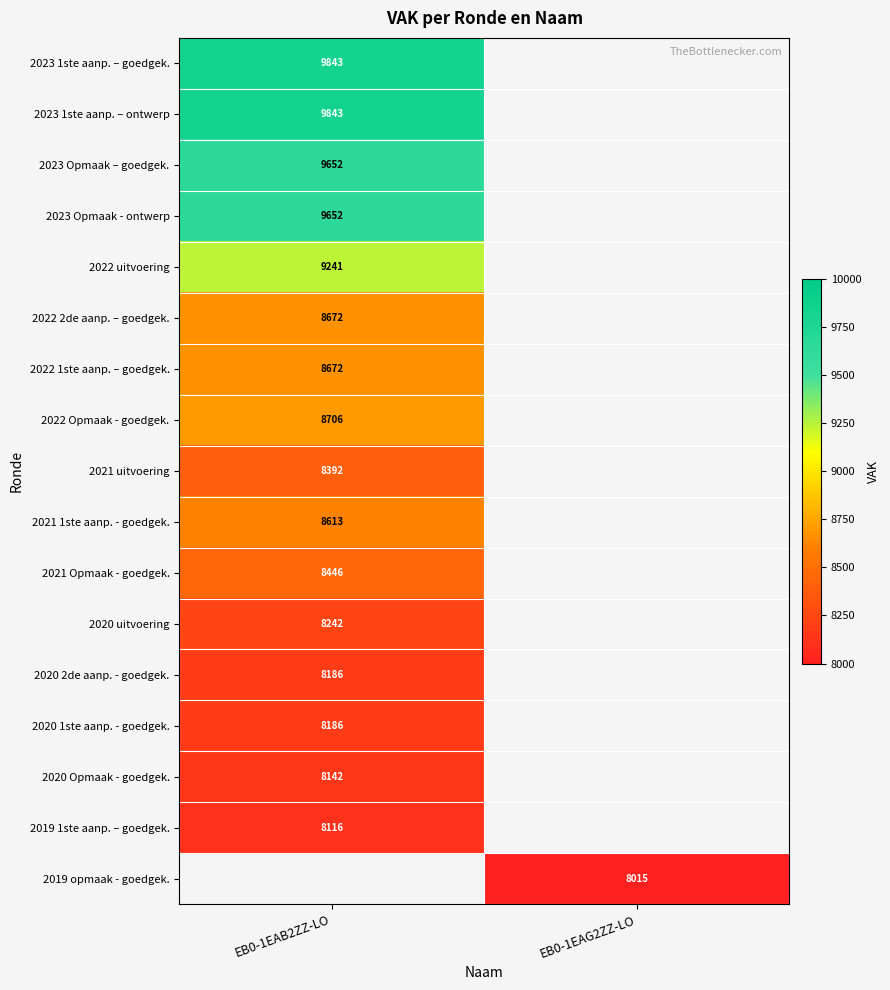

Is the value of 2021 1ste aanp. - goedgek. at EB0-1EAB2ZZ-LO greater than the value of 2023 Opmaak – goedgek. at EB0-1EAB2ZZ-LO?

No